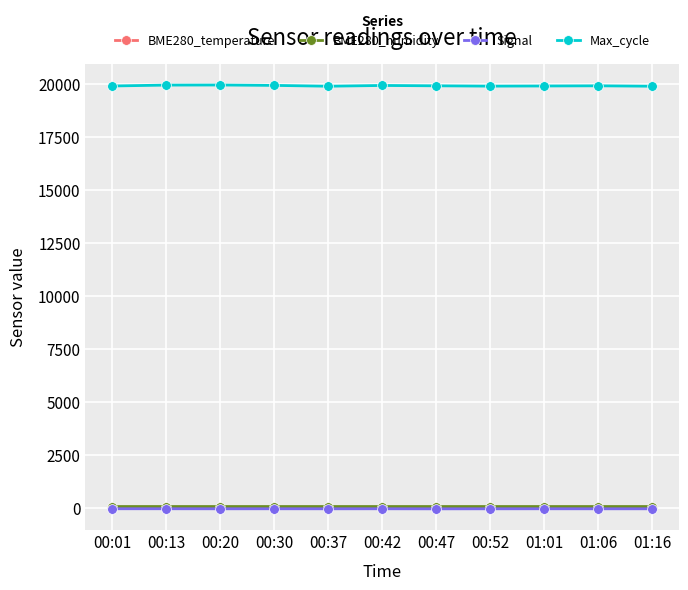

What value does the Signal series have at 00:20?

-46.0